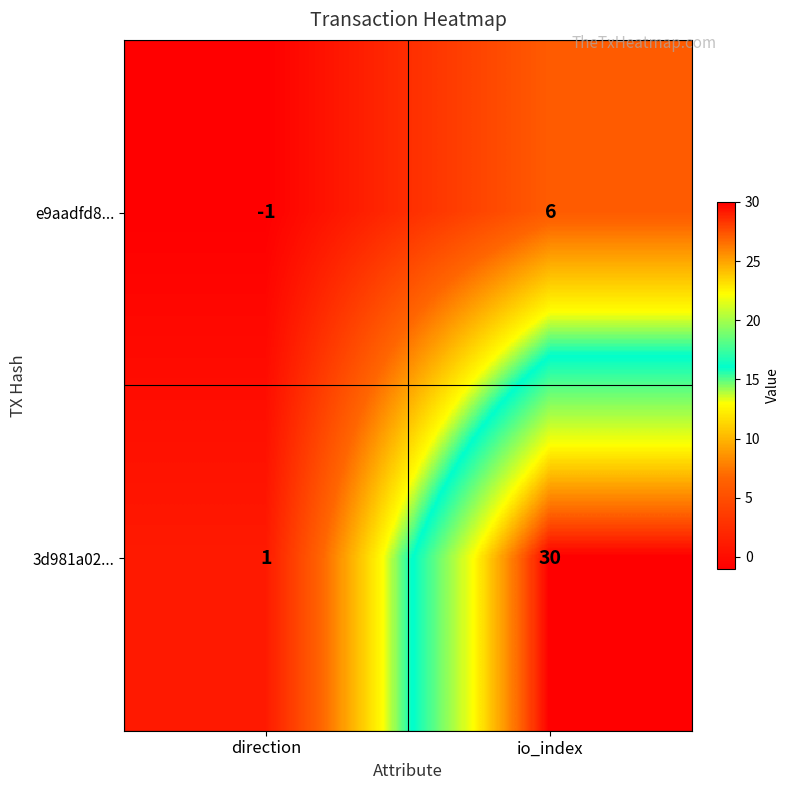

At which category is the sum across all series the highest?

io_index